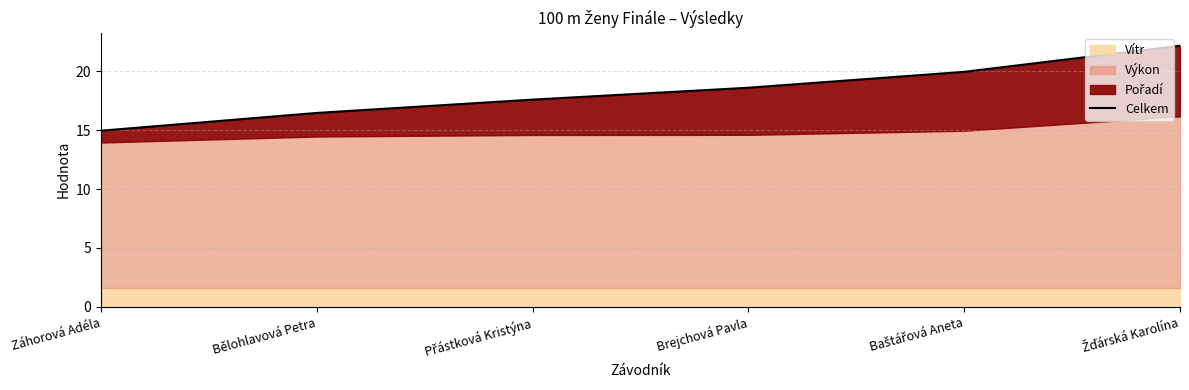

What is the change in value from Přástková Kristýna to Žďárská Karolína?

+4.6